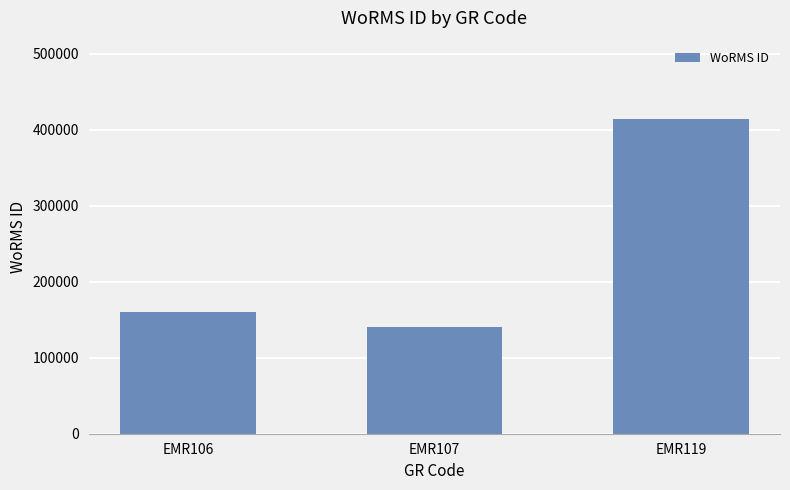

What is the approximate value at EMR119, to the nearest 100?

413600